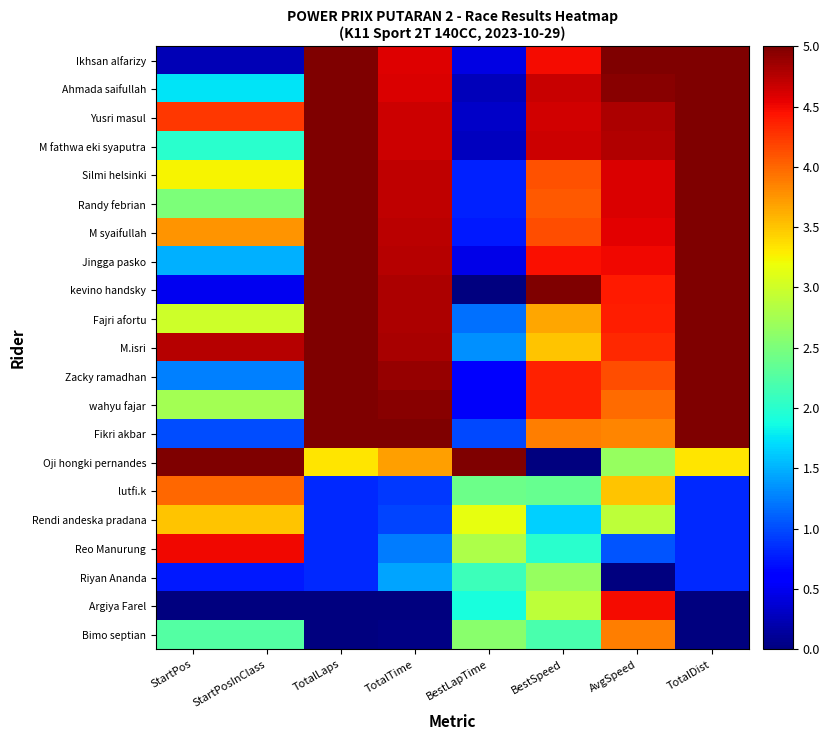

Which series has the widest spread of values?

kevino handsky